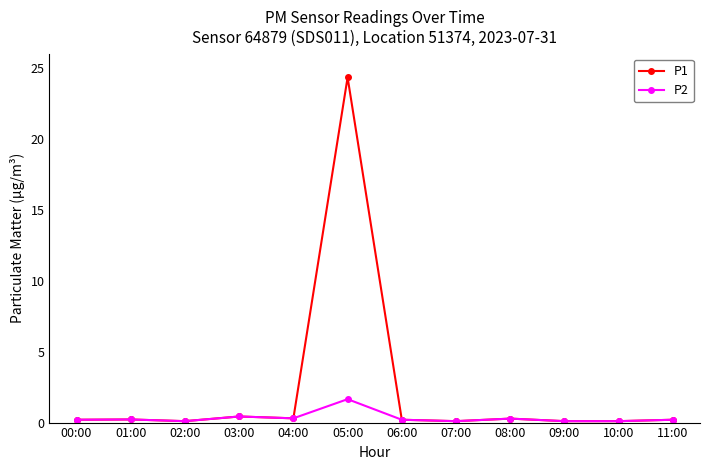

Which category has the highest value in the P1 series?

05:00